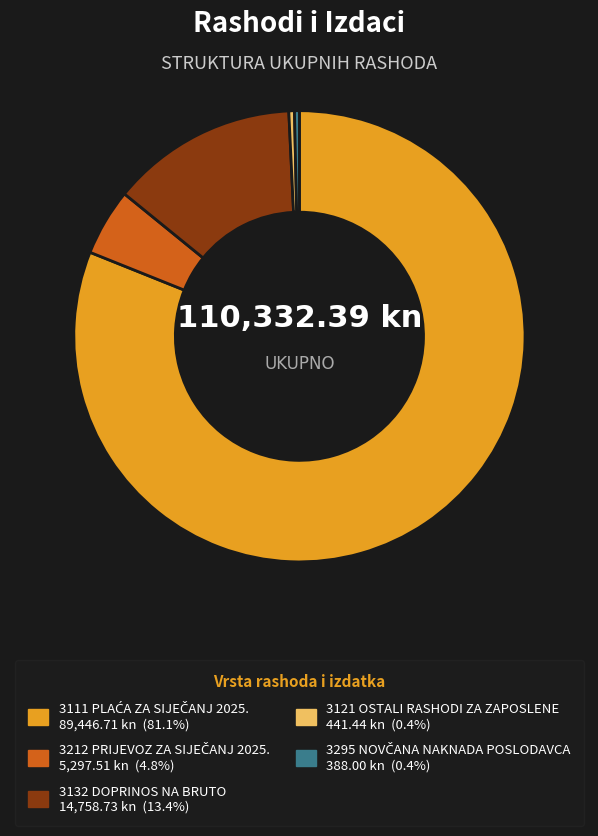

Which has a higher value, 3121 OSTALI RASHODI ZA ZAPOSLENE or 3132 DOPRINOS NA BRUTO?

3132 DOPRINOS NA BRUTO